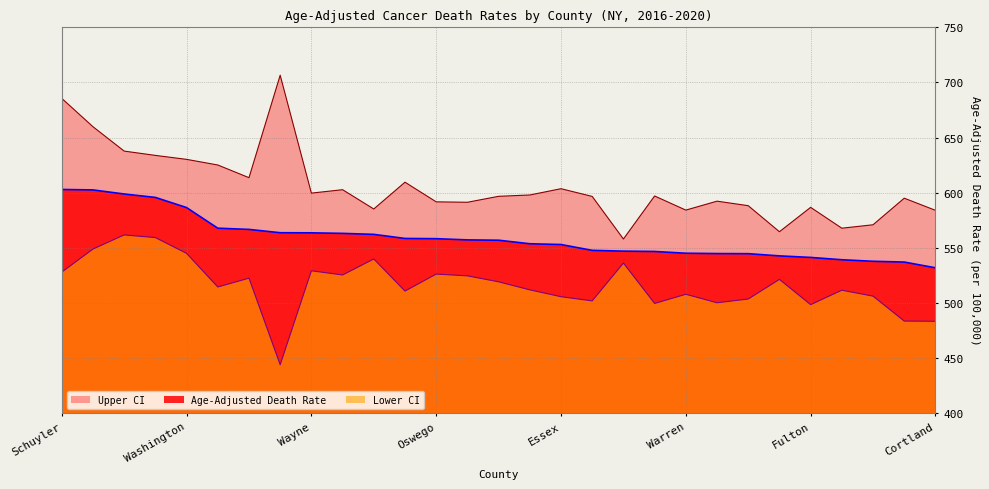

How many values in the Age-Adjusted Death Rate series are below 557?

14